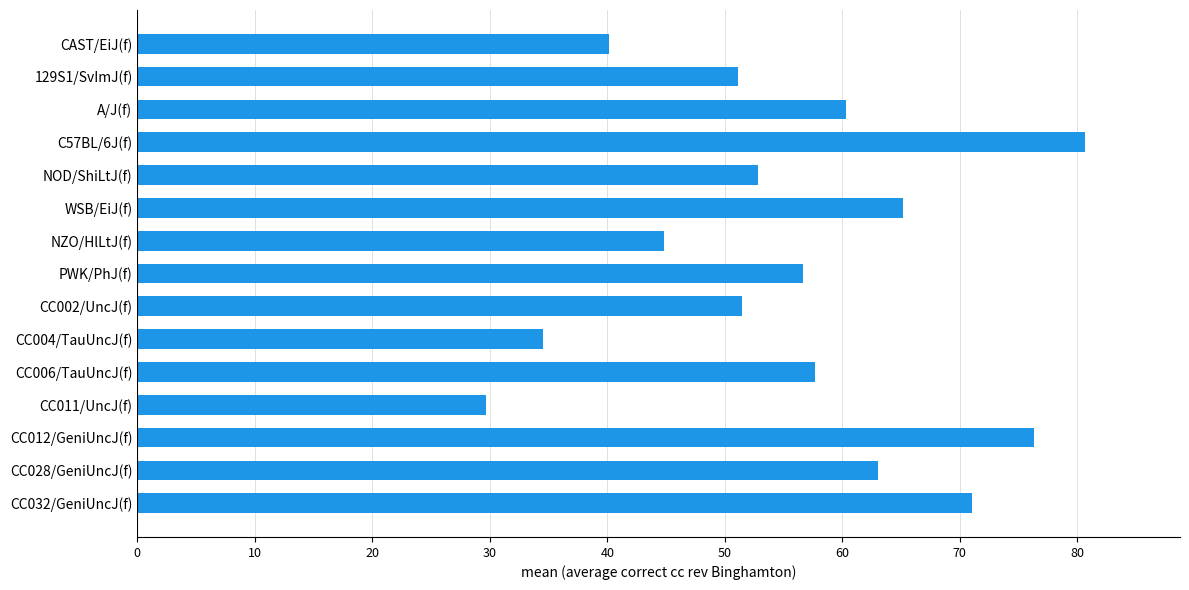

Is it true that the value at 129S1/SvImJ(f) is 51.1?

True